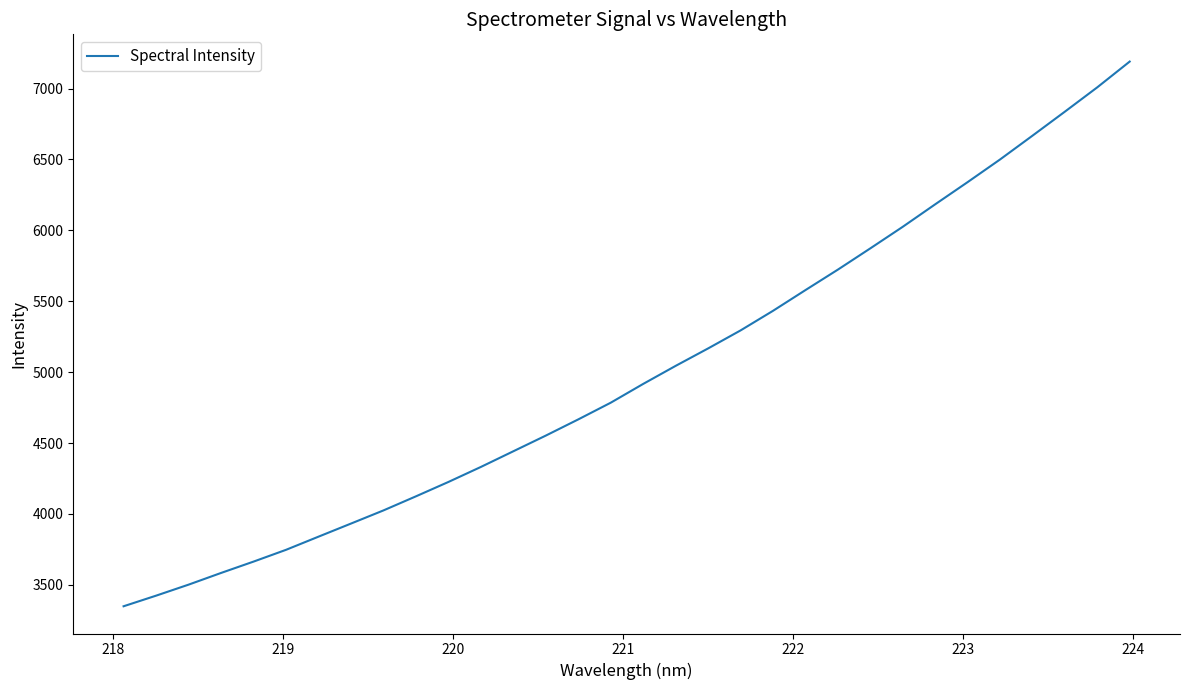

What is the difference between the maximum and minimum values?

3842.5